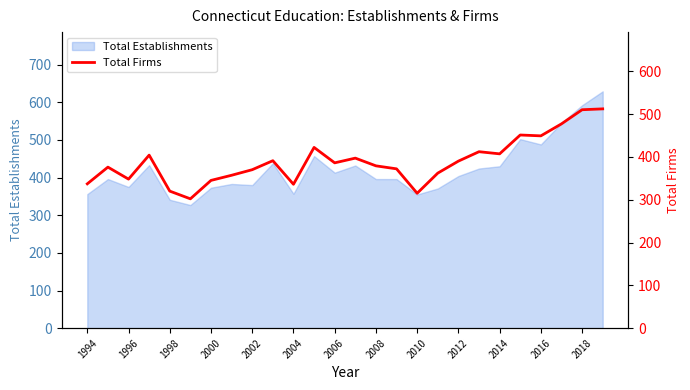

True or false: Total Establishments has a value of 373 at 2000.

True